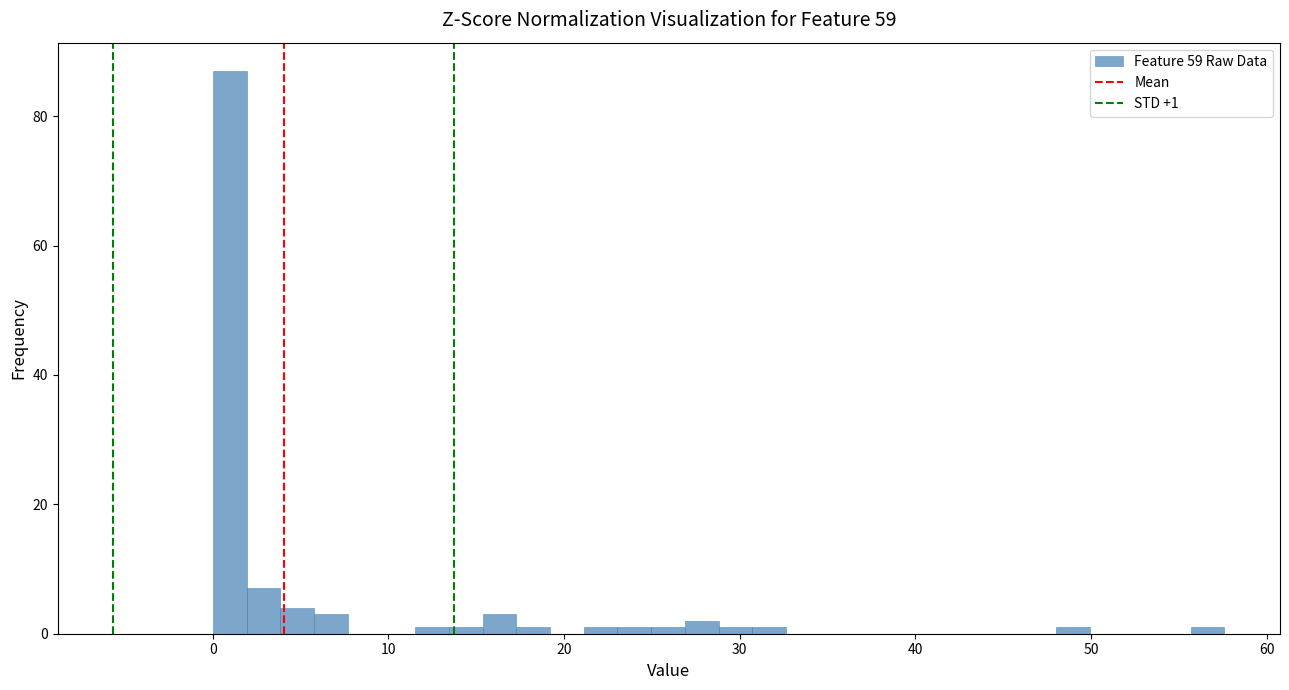

Read against the x-axis, roughly where is the centre of the tallest bar?

1